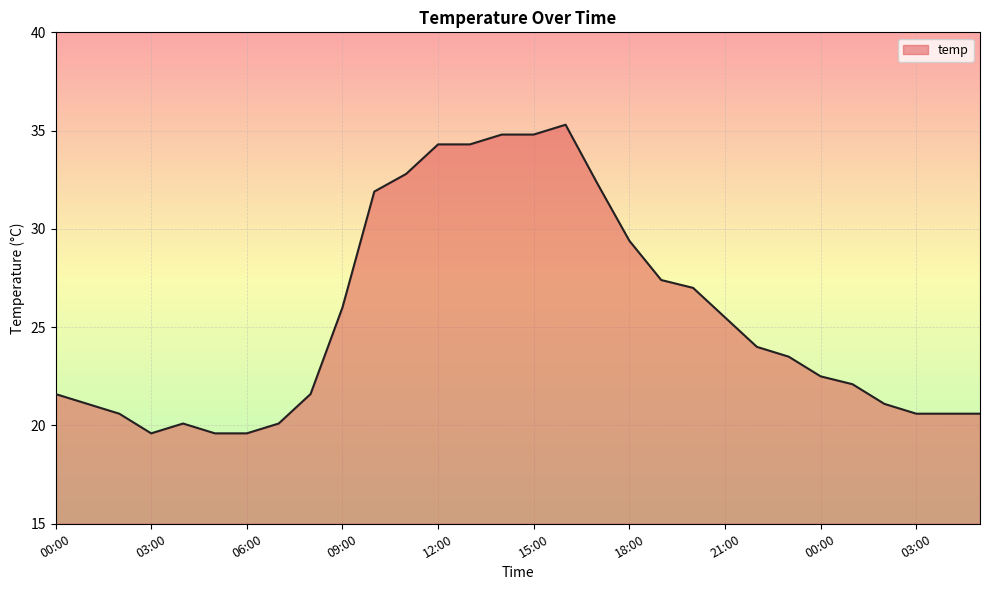

What is the difference between the maximum and minimum values?

15.7